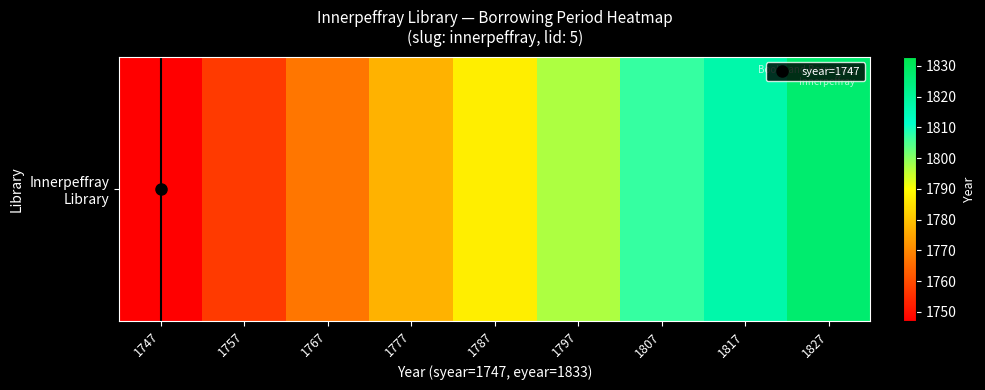

Rank the categories by value from lowest to highest.

1747, 1757, 1767, 1777, 1787, 1797, 1807, 1817, 1827